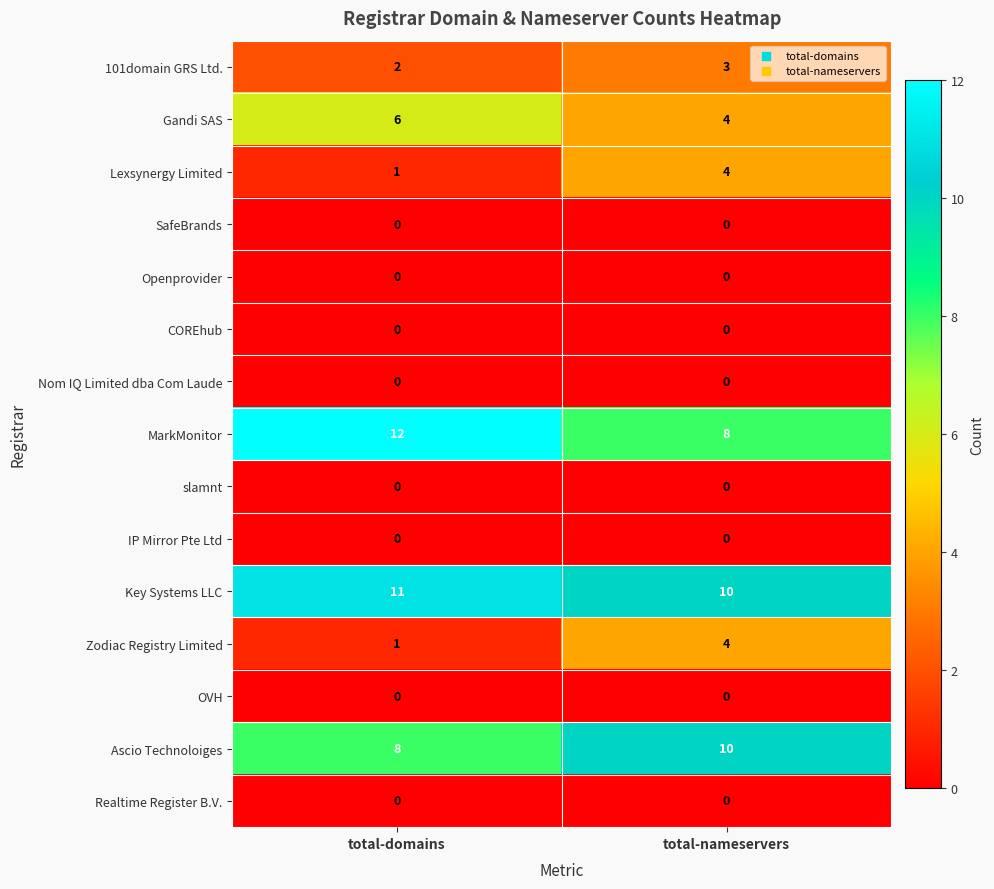

Reading left to right, what are all the values shown in this chart?

101domain GRS Ltd.: 2	3
Gandi SAS: 6	4
Lexsynergy Limited: 1	4
SafeBrands: 0	0
Openprovider: 0	0
COREhub: 0	0
Nom IQ Limited dba Com Laude: 0	0
MarkMonitor: 12	8
slamnt: 0	0
IP Mirror Pte Ltd: 0	0
Key Systems LLC: 11	10
Zodiac Registry Limited: 1	4
OVH: 0	0
Ascio Technoloiges: 8	10
Realtime Register B.V.: 0	0